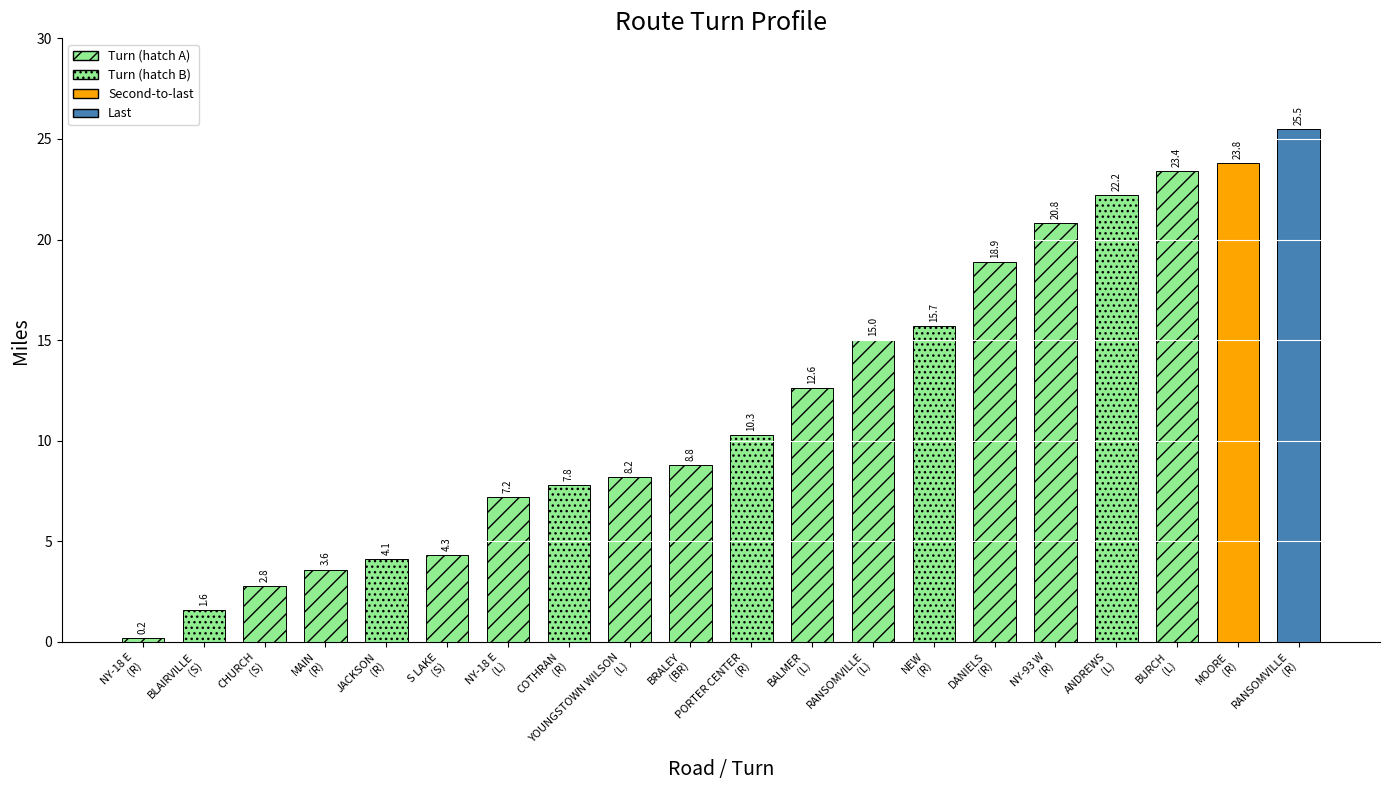

The chart shows a value of 4.3 at S LAKE
(S). True or false?

True